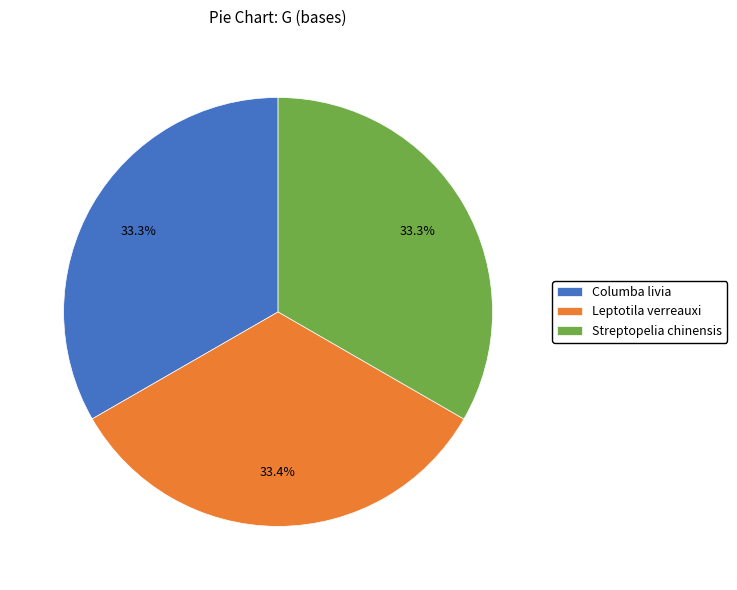

To the nearest percent, what percentage of the pie is Streptopelia chinensis?

33%